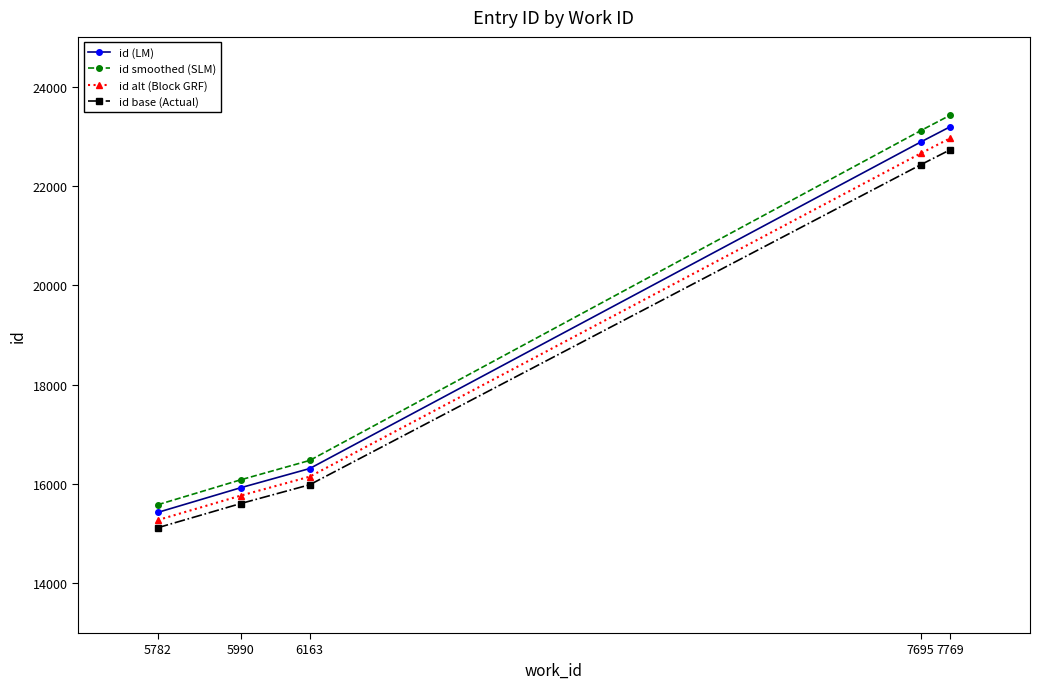

List the series in order of their peak value, lowest first.

id base (Actual), id alt (Block GRF), id (LM), id smoothed (SLM)